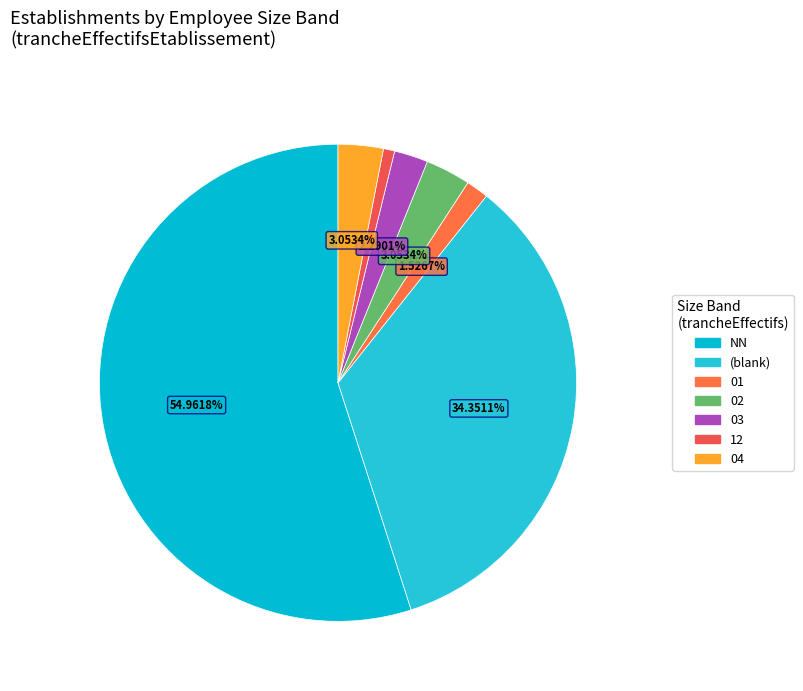

Does any single category account for the majority?

Yes